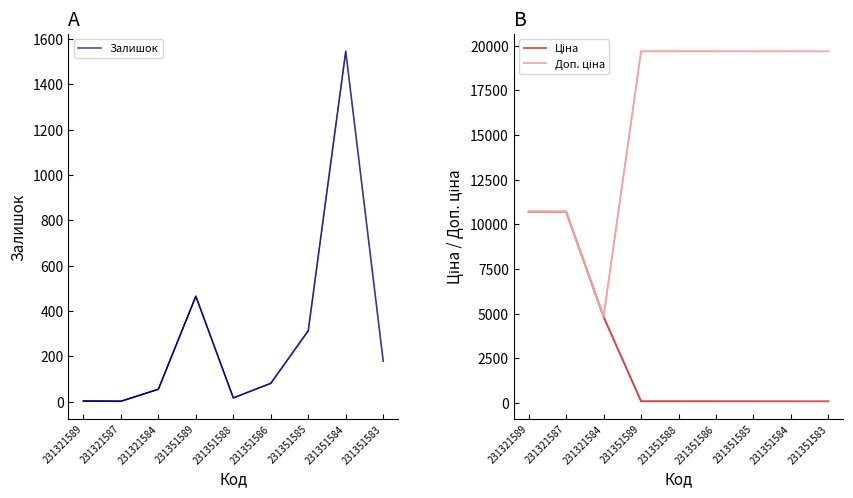

Between which two adjacent categories do Залишок and Ціна first intersect?

231321584 and 231351589